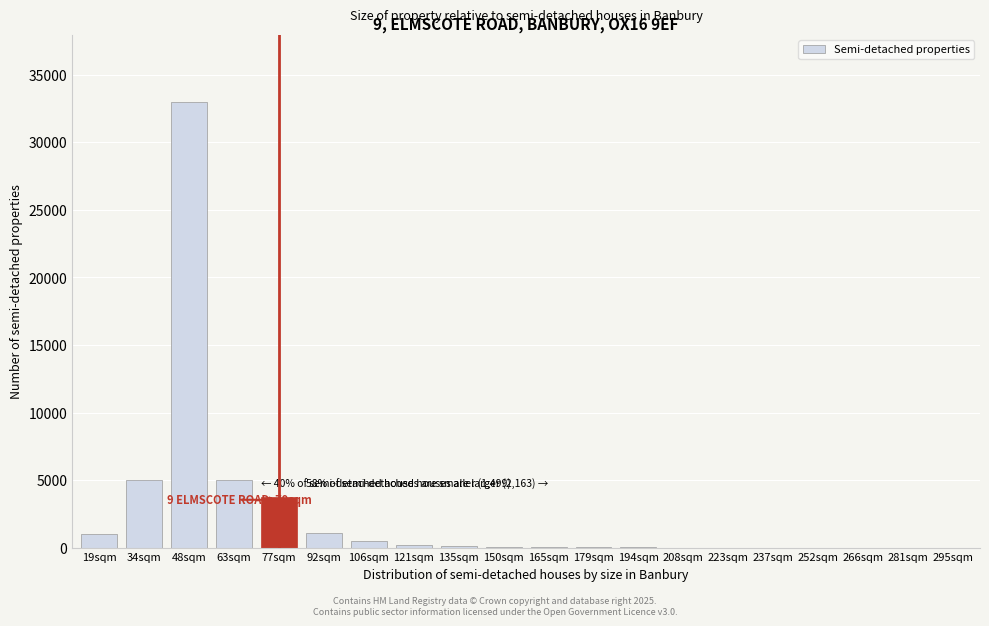

What is the greatest value displayed?

33014